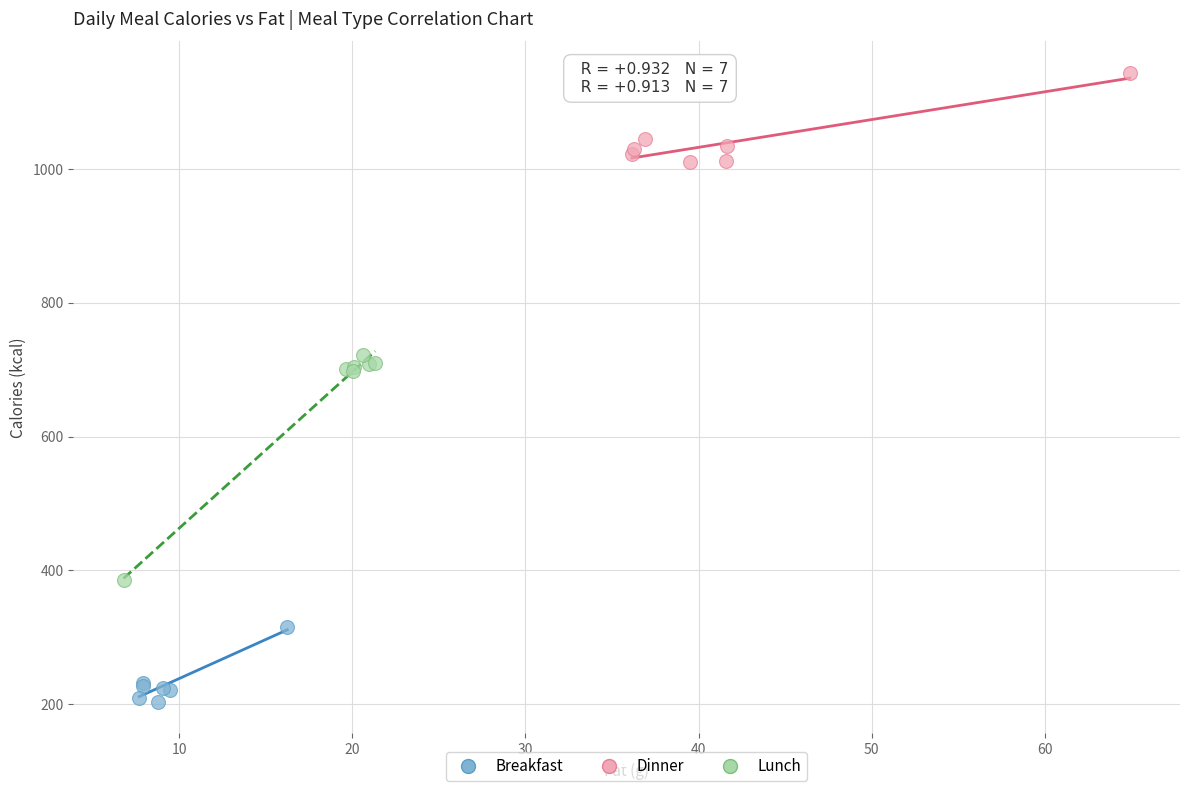

Which series has the largest Y range (max minus min)?

Lunch